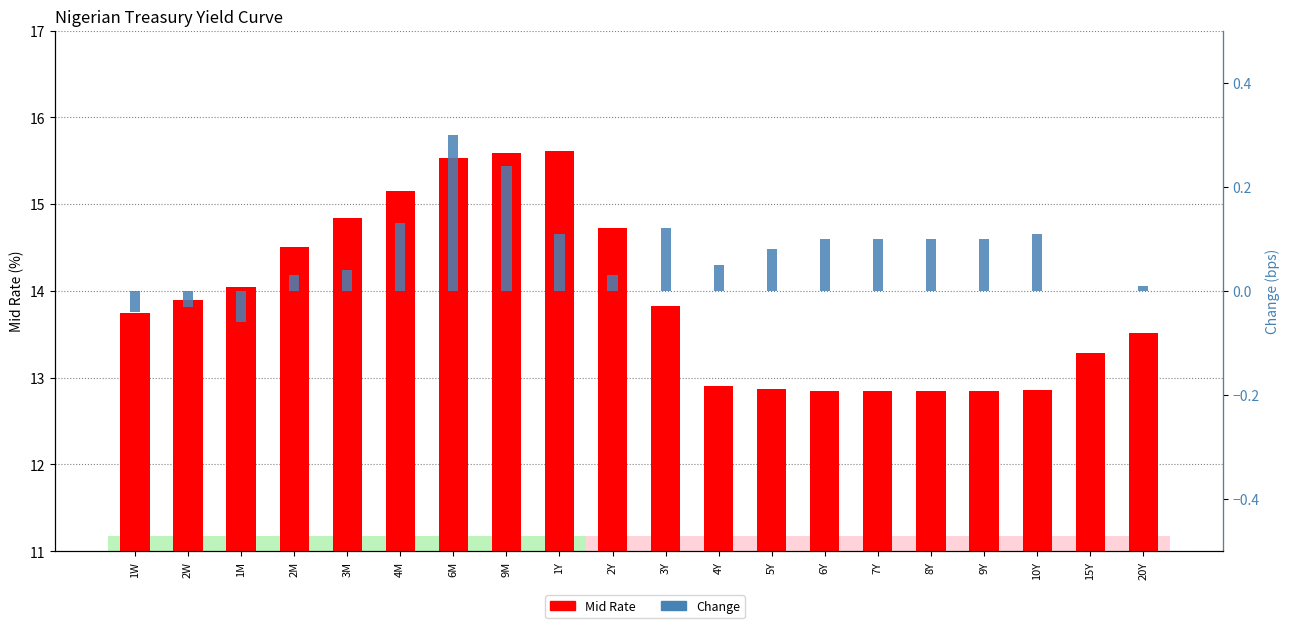

Is the value of Mid Rate at 1M greater than the value of Change at 2W?

Yes